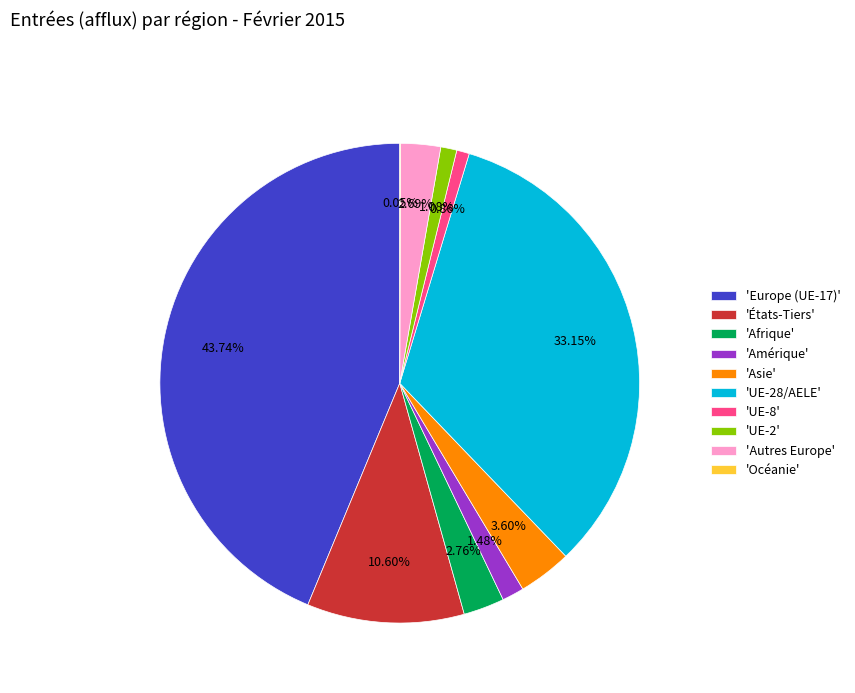

Do 'Amérique' and 'UE-28/AELE' together represent more than half of the pie?

No